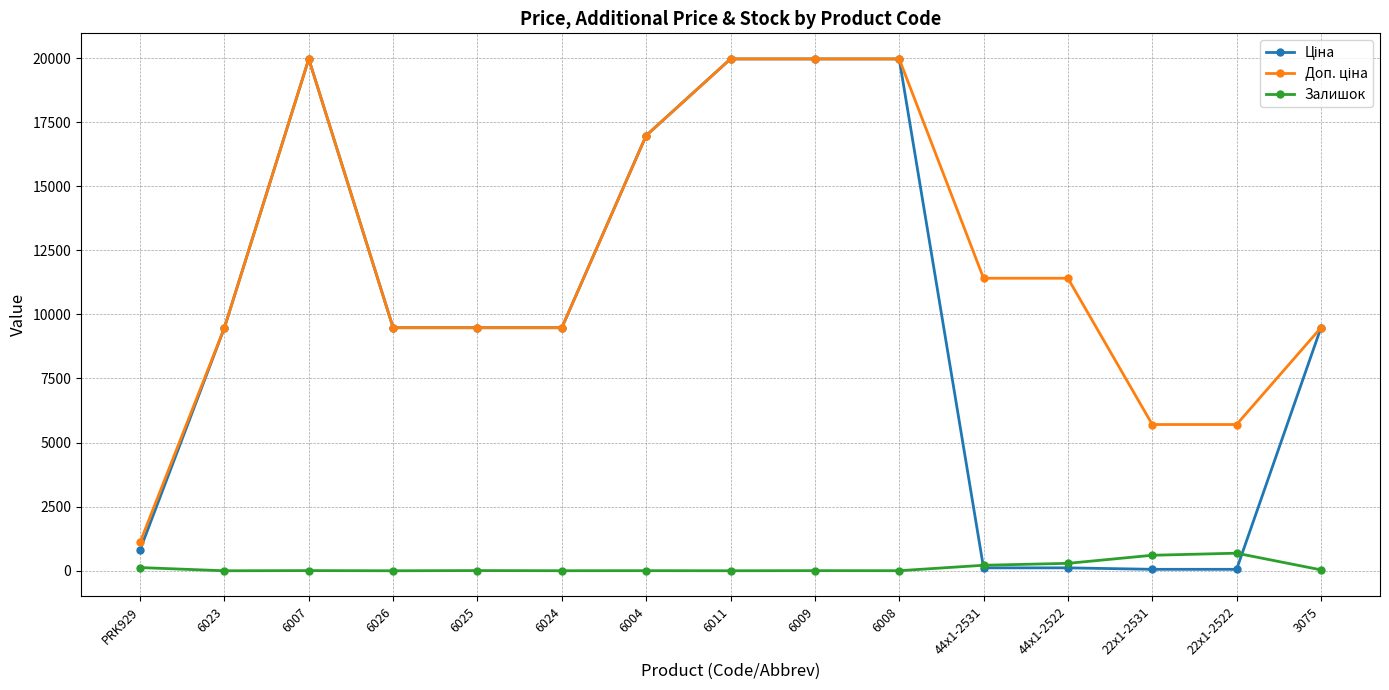

Count the number of categories in the chart.

15